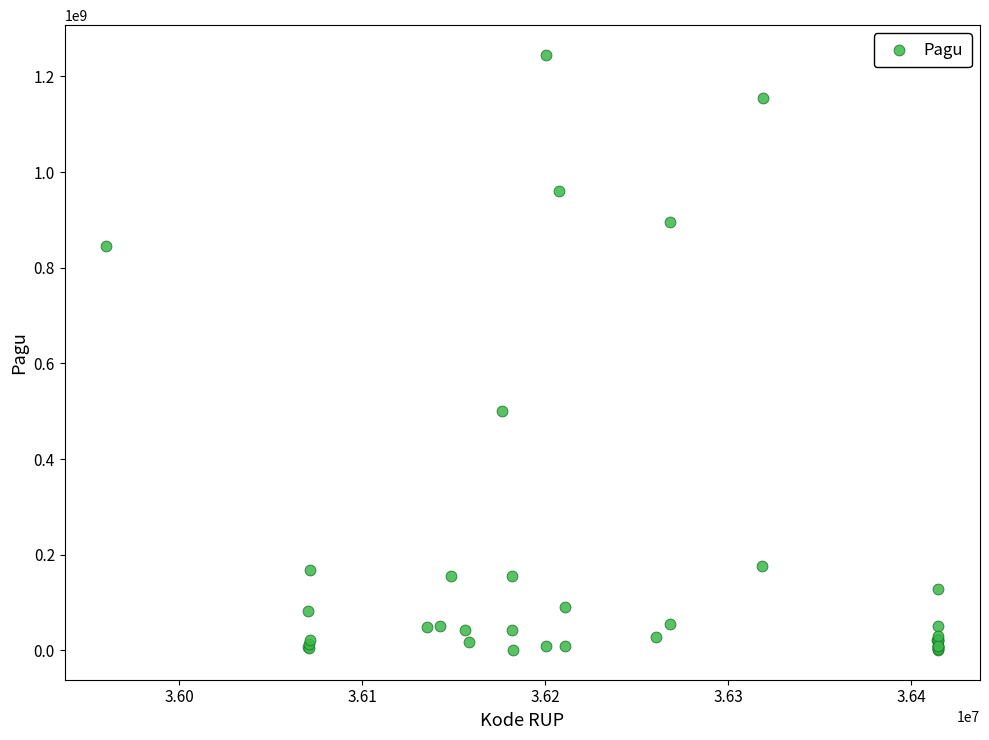

What Y value in the scatter plot is closest to 622840000?

499932000